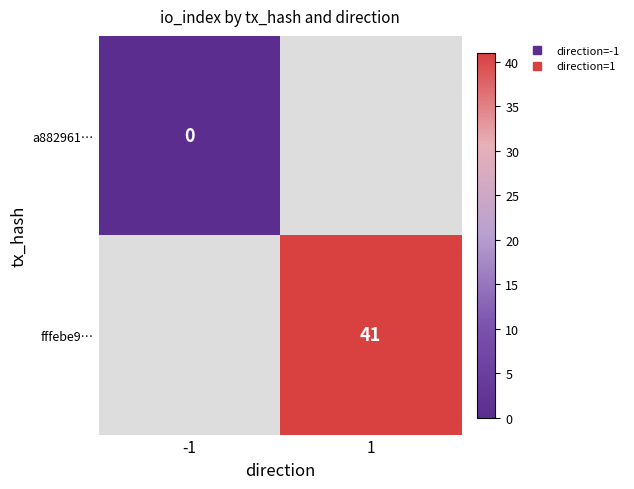

Is it true that a882961… equals 0.0 at -1?

True